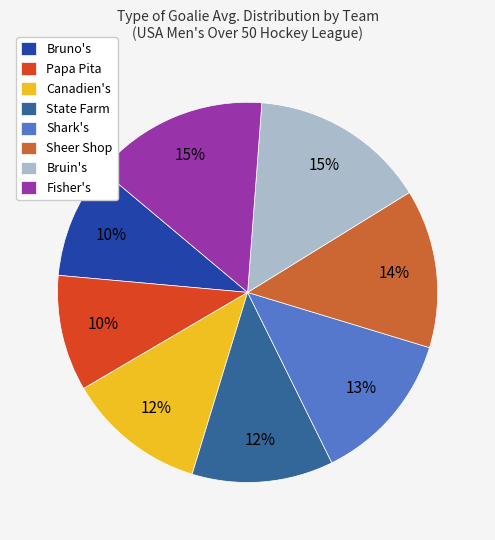

The State Farm slice represents 12% of the pie. True or false?

True